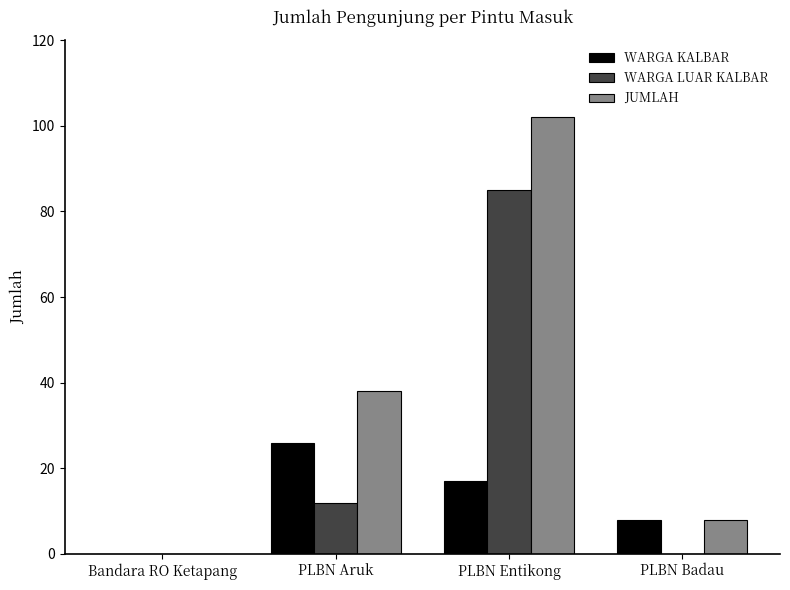

At which label does WARGA KALBAR first exceed 17?

PLBN Aruk